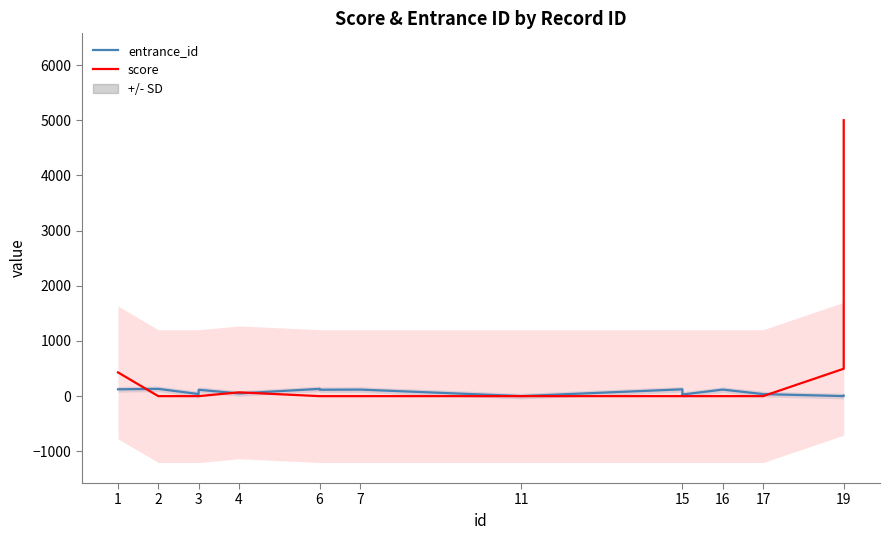

Count the number of categories in the chart.

16